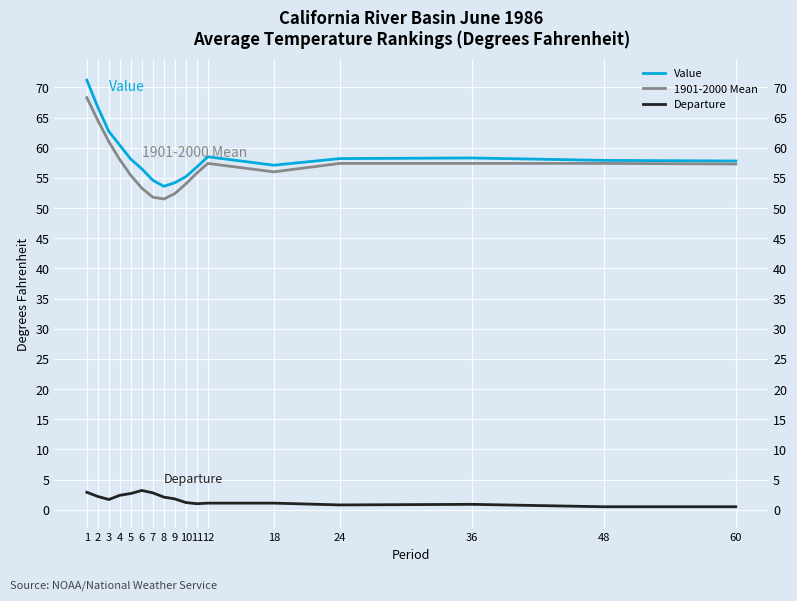

True or false: Value and Departure intersect in this chart.

False